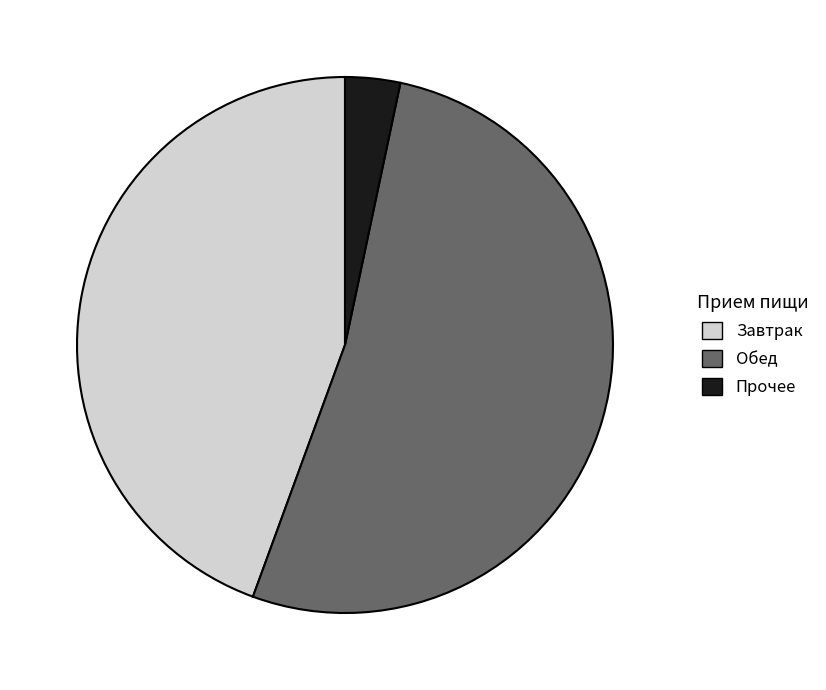

Rank the categories by value from highest to lowest.

Обед, Завтрак, Прочее